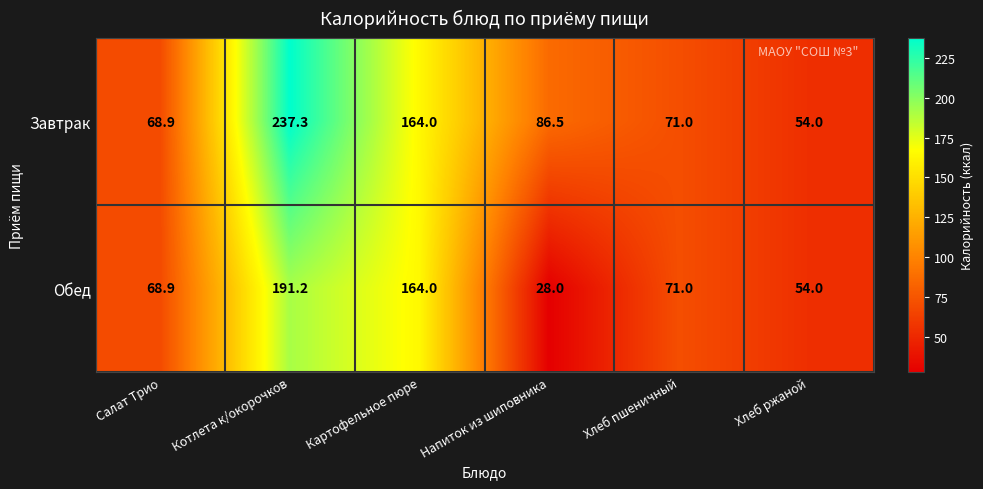

Rank the series by their maximum value, from highest to lowest.

Завтрак, Обед